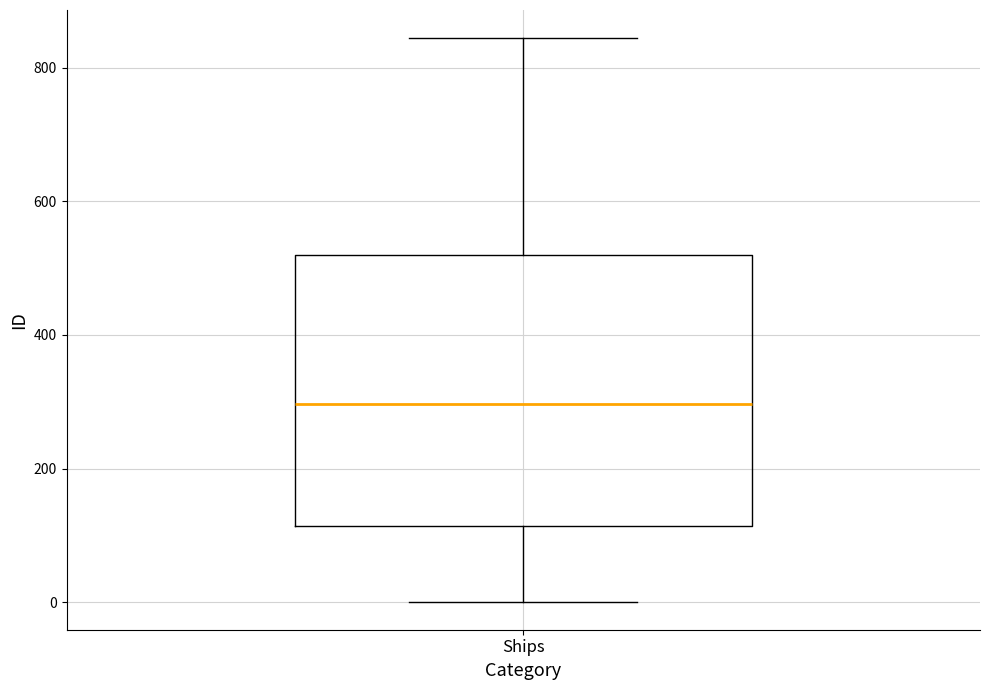

Read this box plot against the y-axis: the position of the median line, the range covered by the box, and the ends of both whiskers. The values are not printed on the chart, so give them approximately, as read against the axis.

median 300, box 120 to 520, whiskers 0 to 840